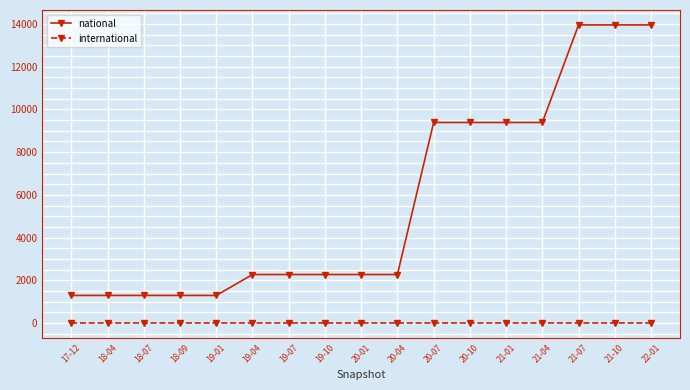

At 21-04, list the series in order from smallest to largest.

international, national